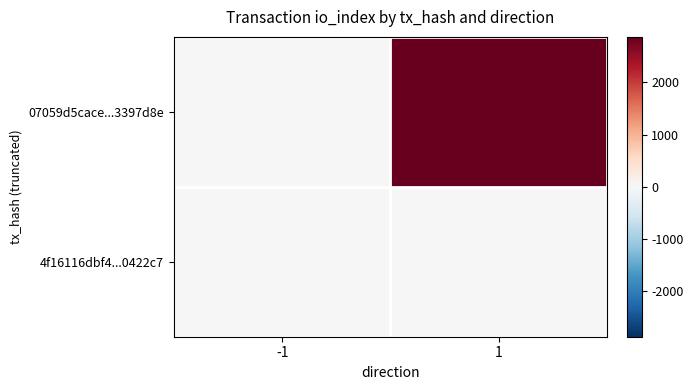

At which category does the chart reach its minimum across all series?

-1